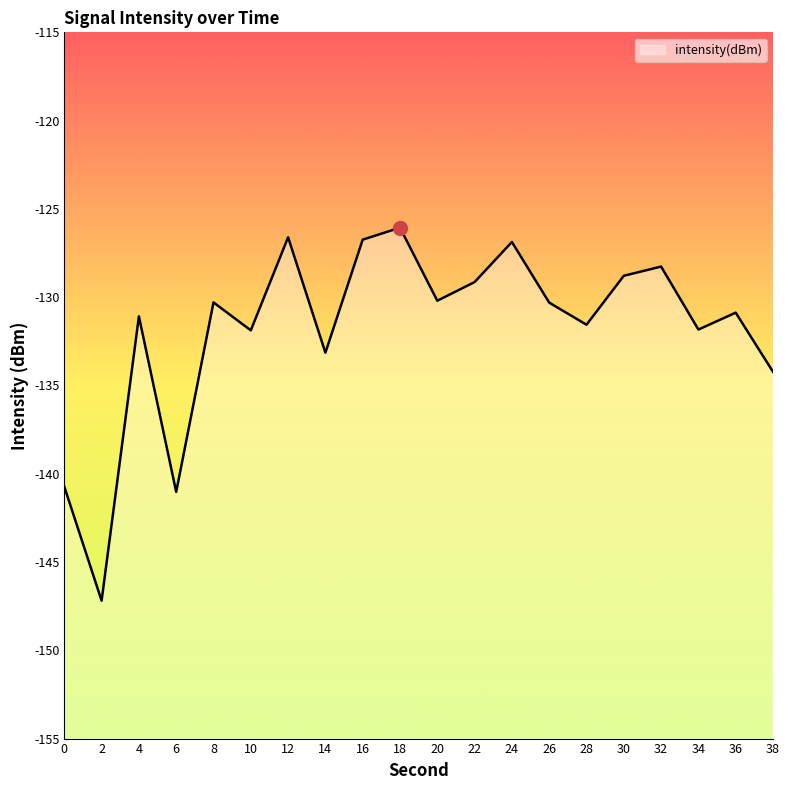

Where is the first local maximum?

4